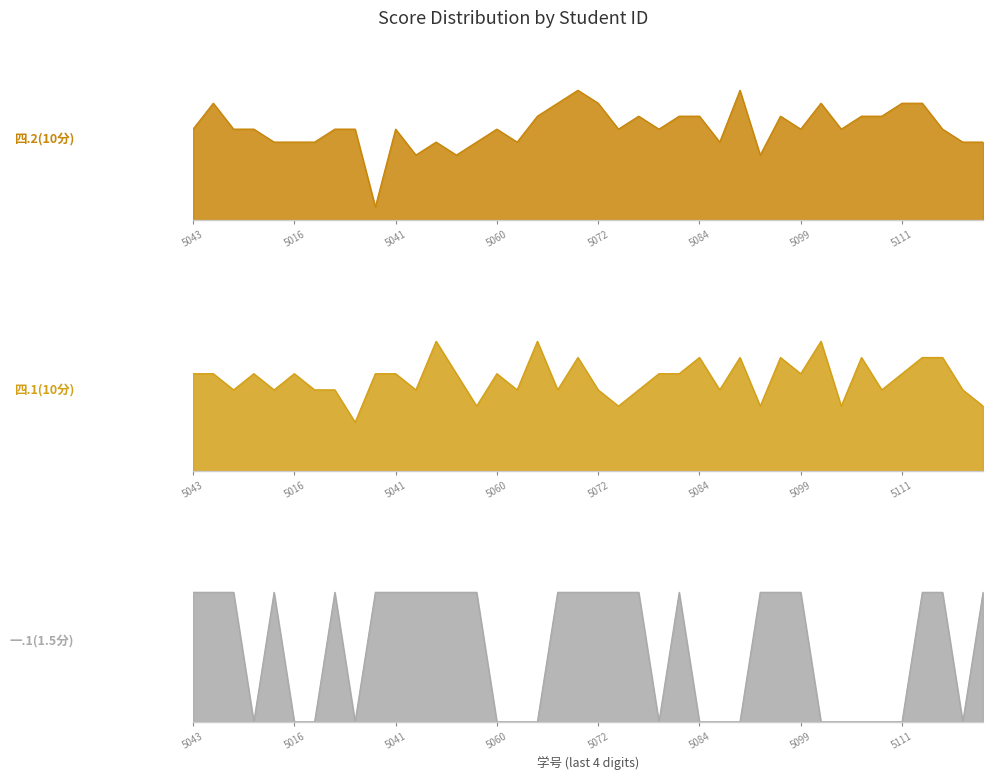

Where do 一.1(1.5分) and 四.2(10分) first cross each other?

2022075029 and 2022075037